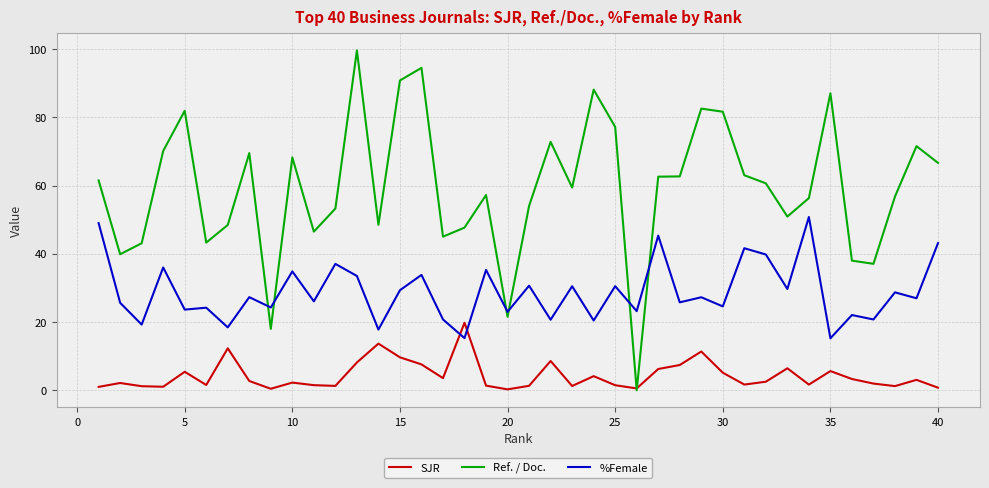

True or false: Ref. / Doc. and %Female intersect in this chart.

True